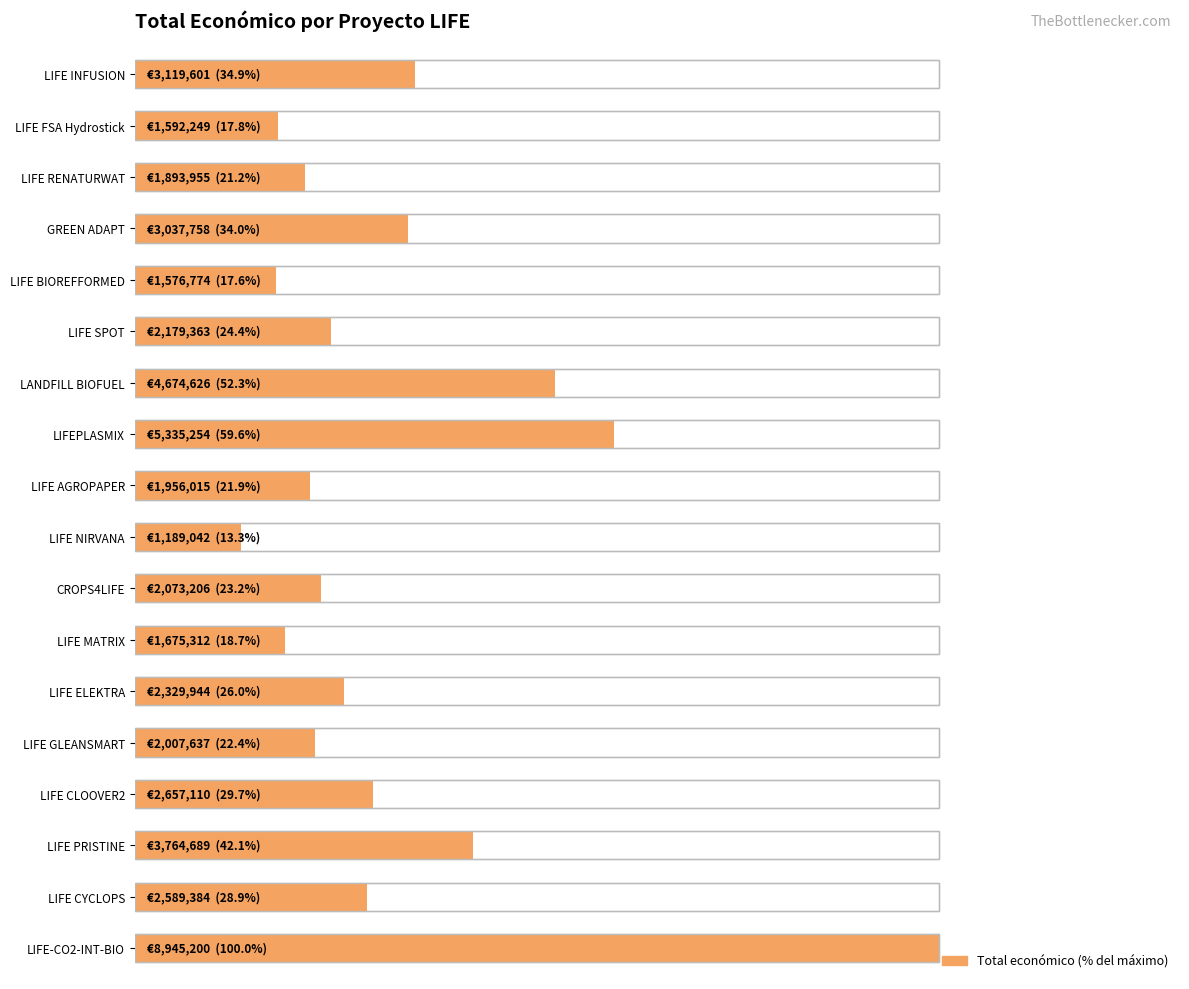

What is the difference between the maximum and minimum values?

86.7